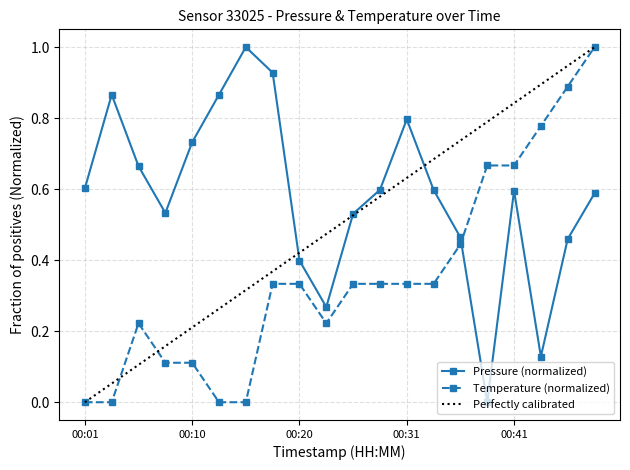

Reading left to right, what are all the values shown in this chart?

pressure: 00:01=0.6	00:03=0.9	00:05=0.7	00:08=0.5	00:10=0.7	00:13=0.9	00:16=1.0	00:18=0.9	00:20=0.4	00:23=0.3	00:26=0.5	00:28=0.6	00:31=0.8	00:34=0.6	00:36=0.5	00:38=0.0	00:41=0.6	00:43=0.1	00:46=0.5	00:48=0.6
temperature: 00:01=0.0	00:03=0.0	00:05=0.2	00:08=0.1	00:10=0.1	00:13=0.0	00:16=0.0	00:18=0.3	00:20=0.3	00:23=0.2	00:26=0.3	00:28=0.3	00:31=0.3	00:34=0.3	00:36=0.4	00:38=0.7	00:41=0.7	00:43=0.8	00:46=0.9	00:48=1.0